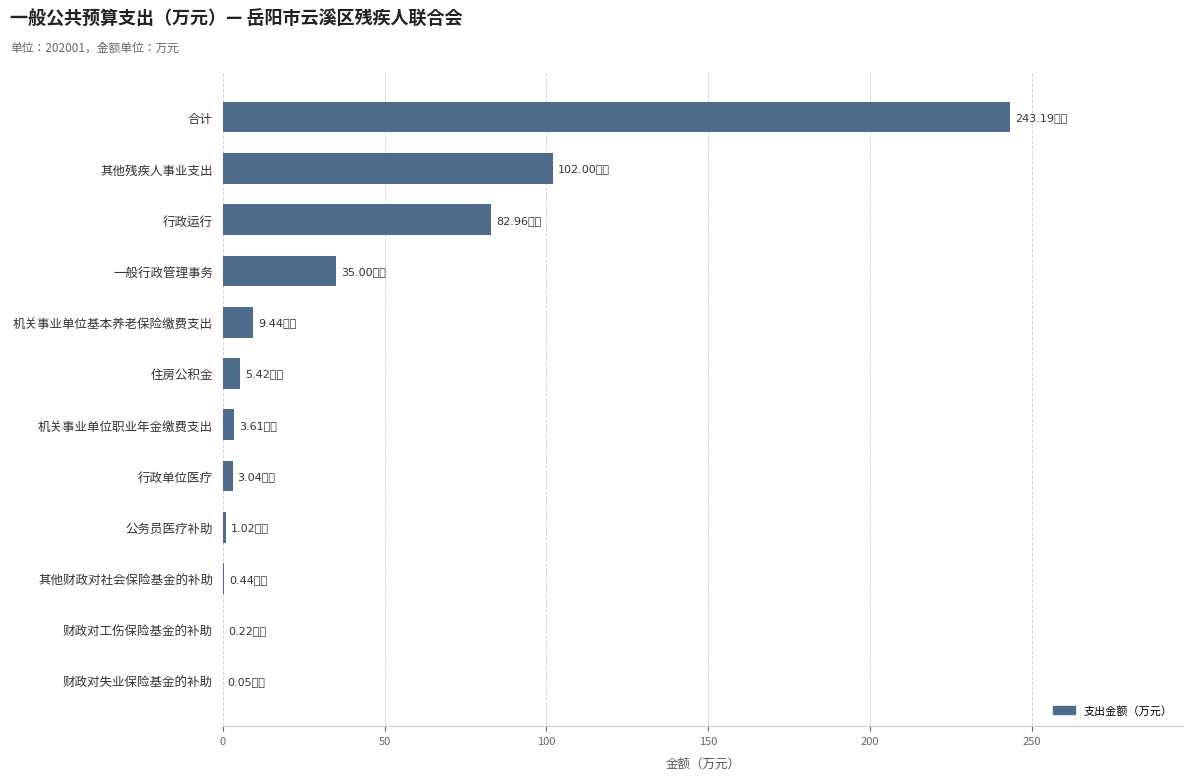

Between 一般行政管理事务 and 行政单位医疗, which is larger?

一般行政管理事务